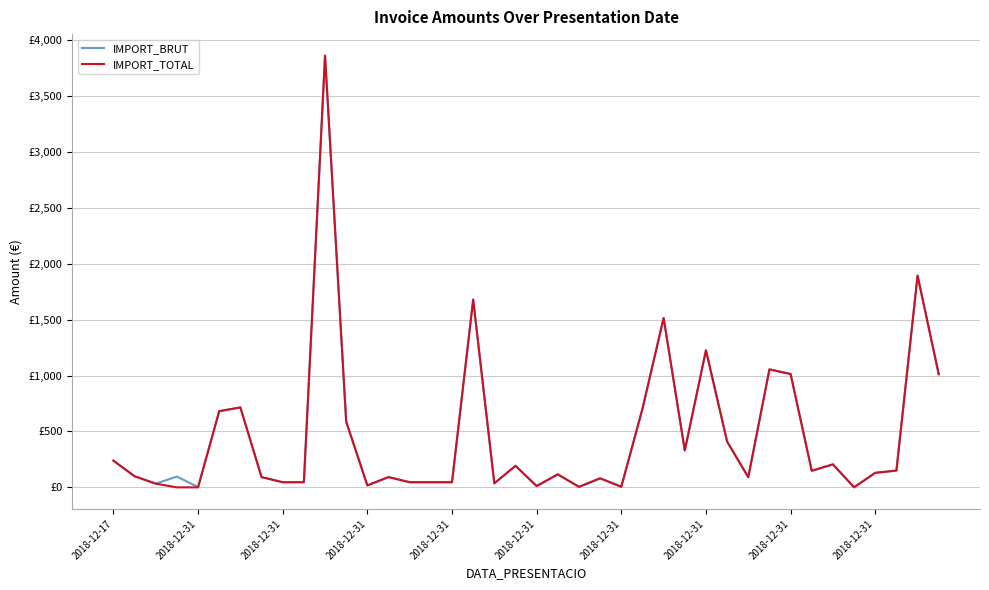

Which label corresponds to the largest value in the chart?

10